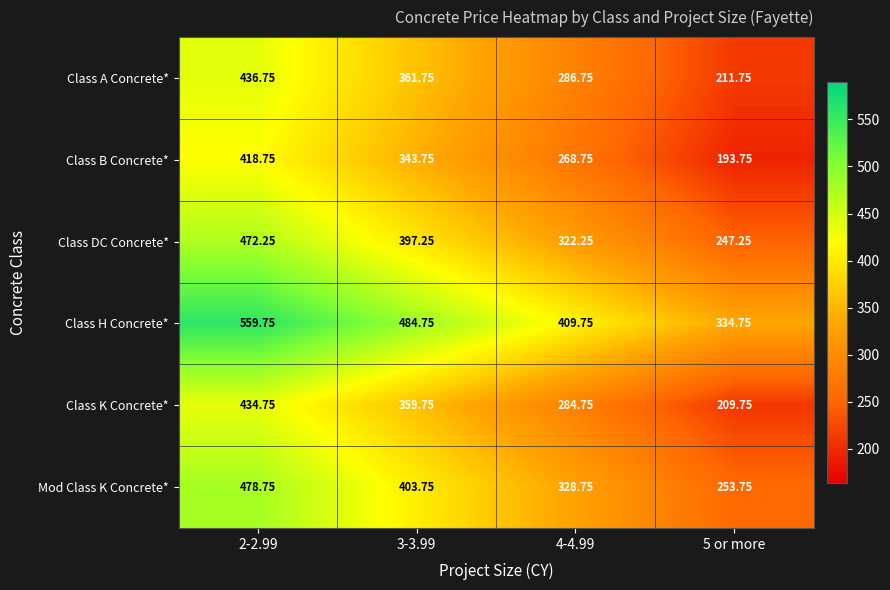

List the series in order of their peak value, lowest first.

Class B Concrete*, Class K Concrete*, Class A Concrete*, Class DC Concrete*, Mod Class K Concrete*, Class H Concrete*